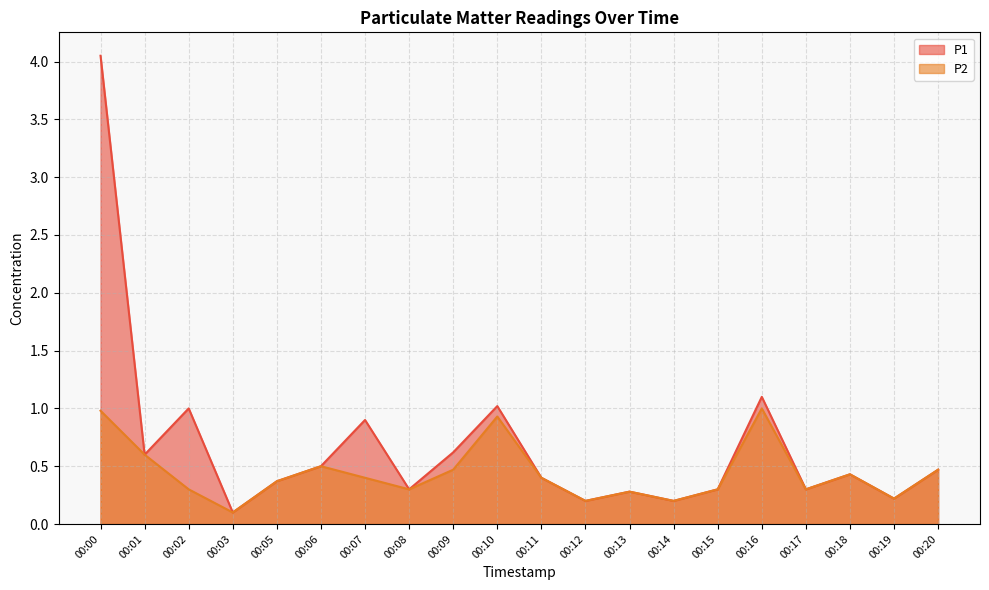

True or false: P2 and P1 intersect in this chart.

False